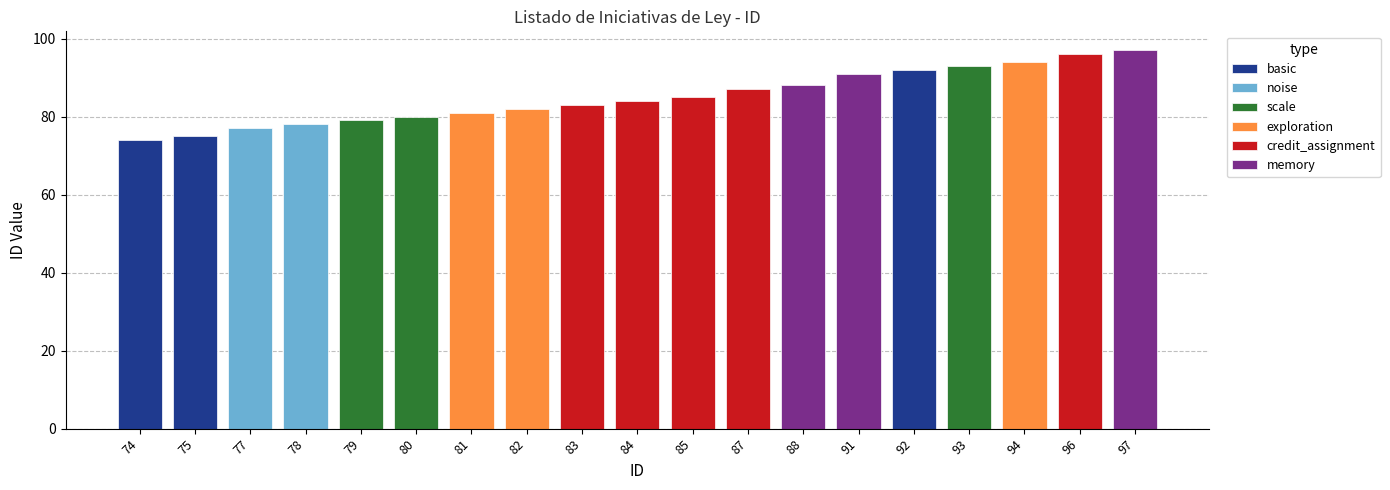

What is the greatest value displayed?

97